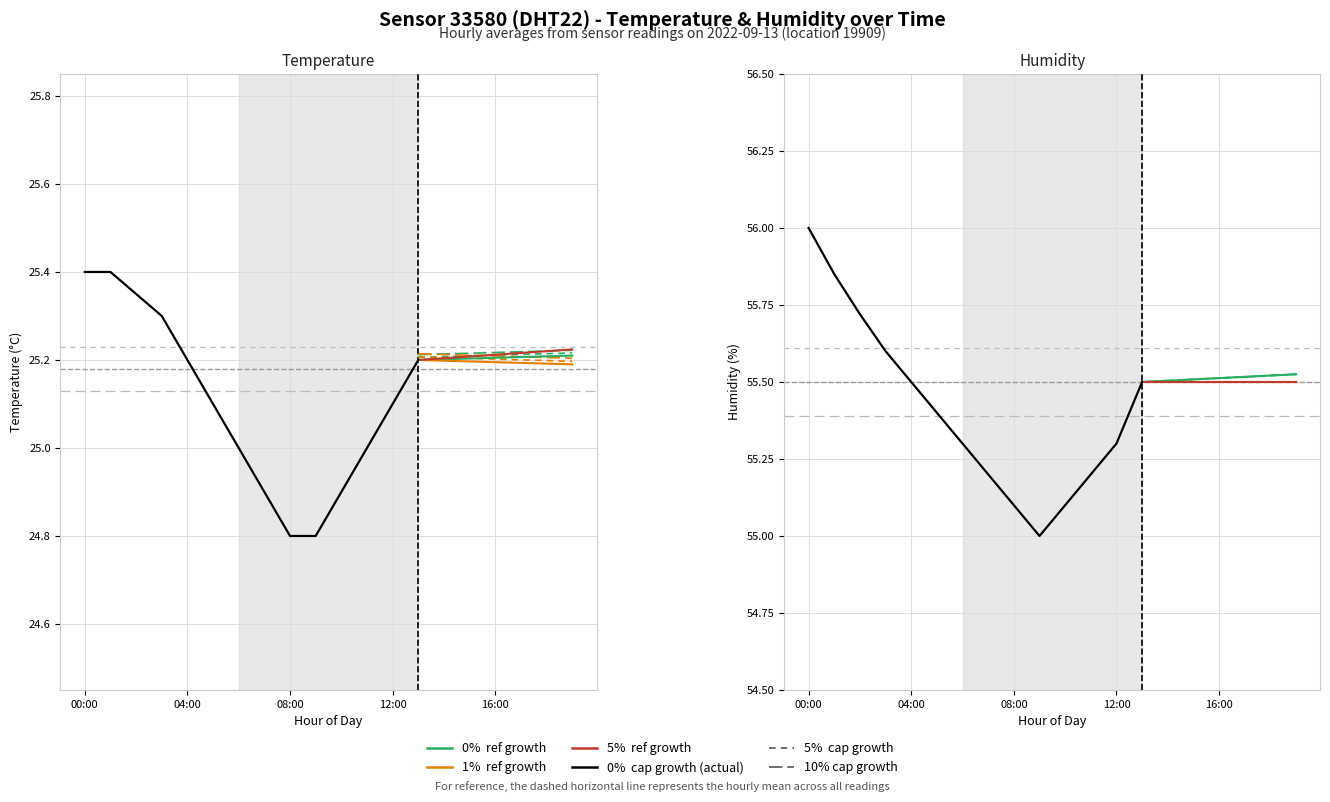

What is the average value of the temperature series?

25.2